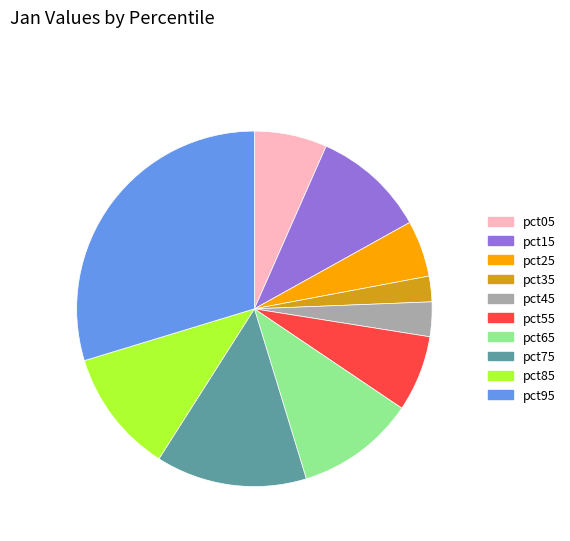

Count the number of slices in the pie.

10